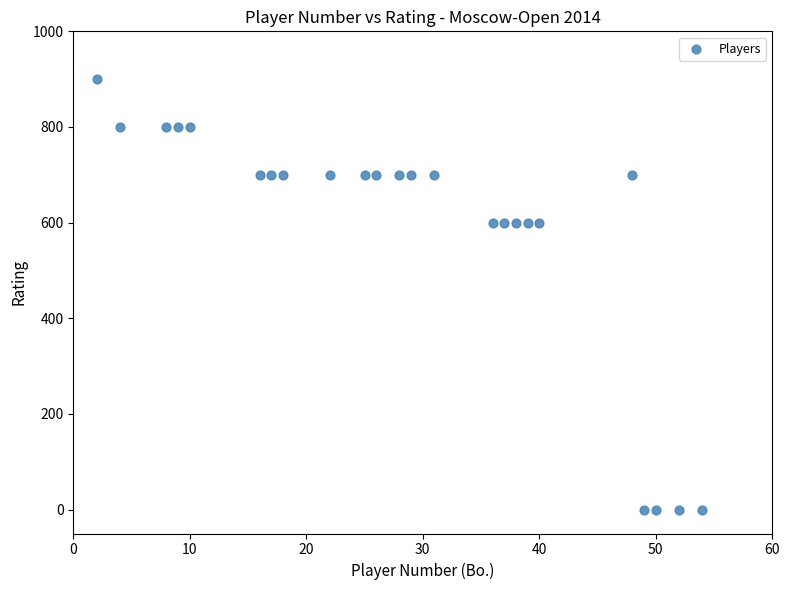

What is the range of X values (max minus min)?

52